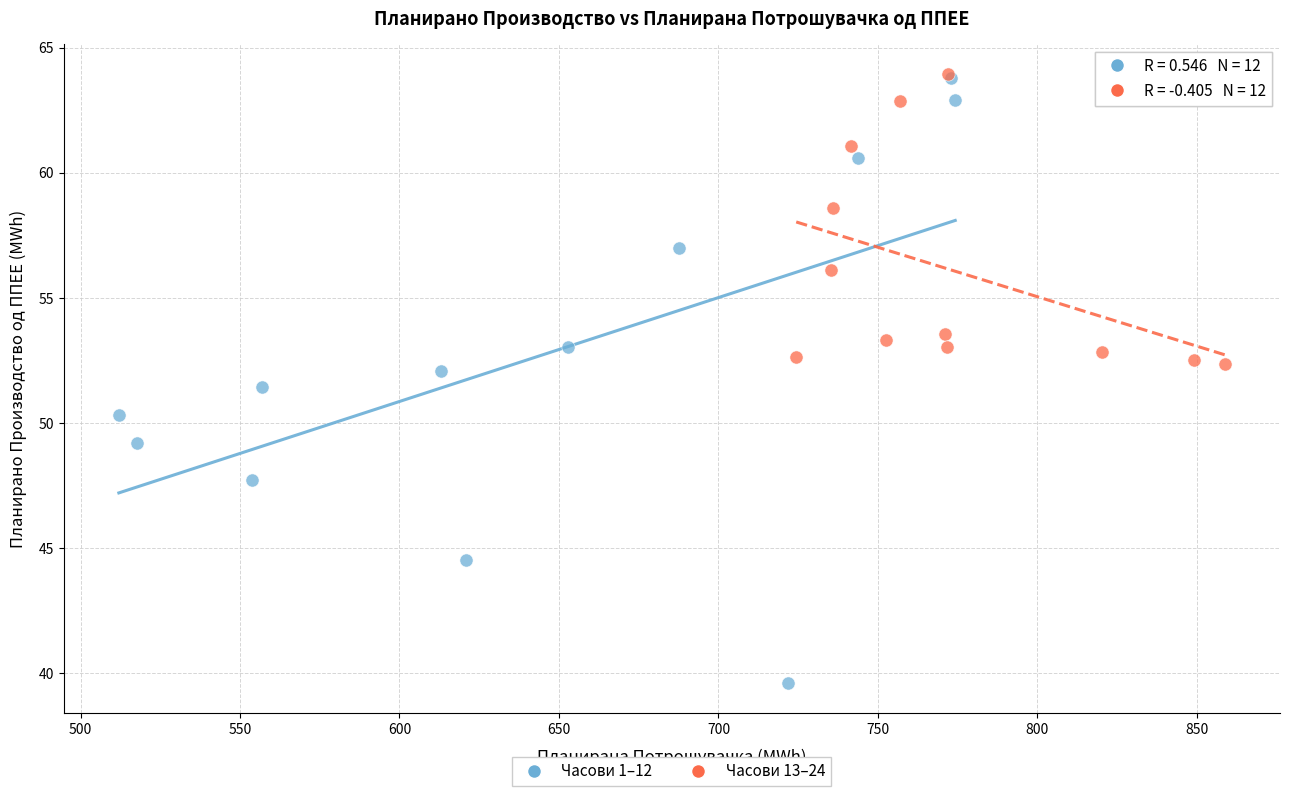

Which series has the largest Y range (max minus min)?

Часови 1–12